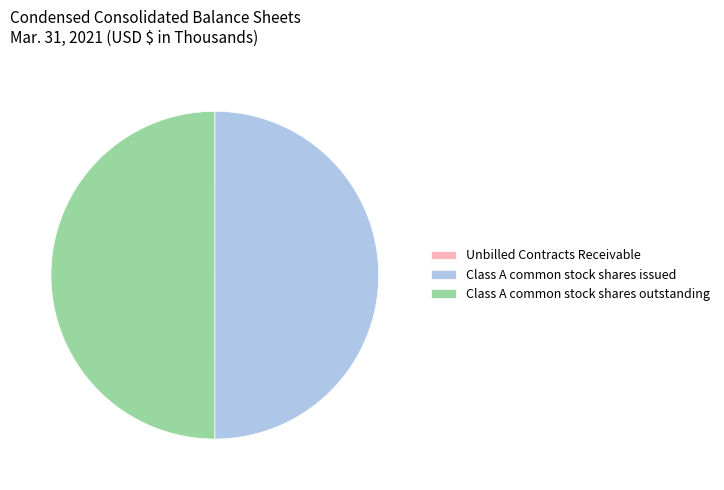

Is it true that Class A common stock shares outstanding is 50% of the pie?

True